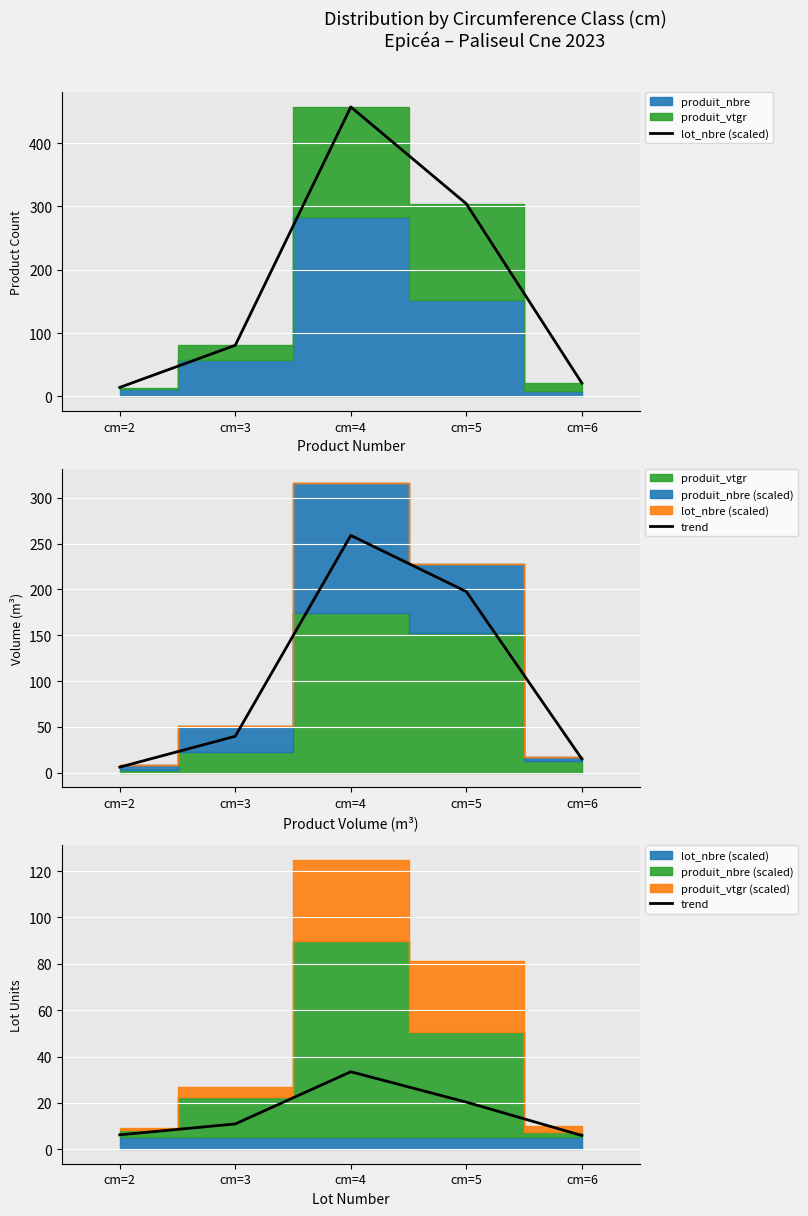

At which category does trend reach its first local peak?

cm=4